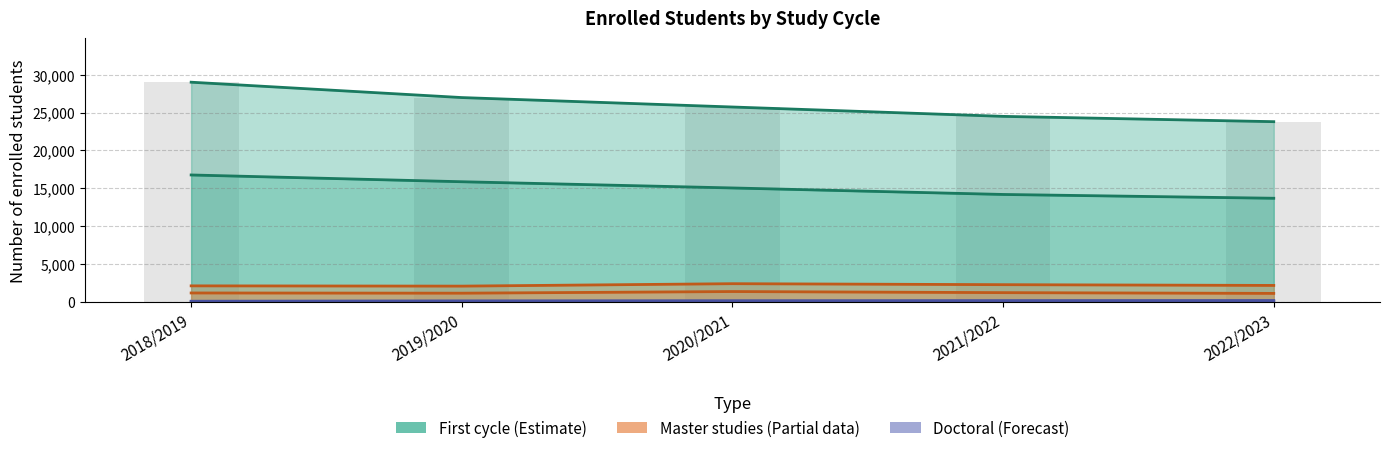

What is the difference between the maximum and minimum values in the Master studies (all) series?

321